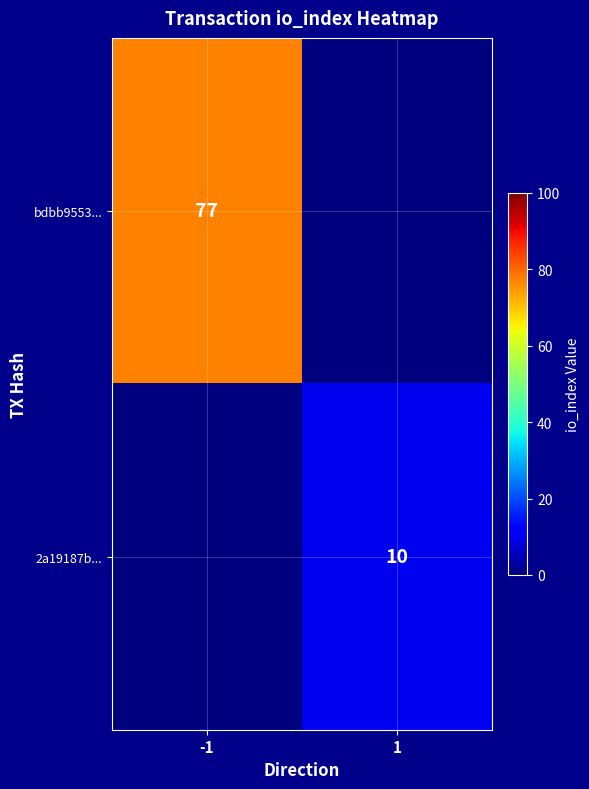

Is it true that 2a19187b... equals 17 at 1?

False